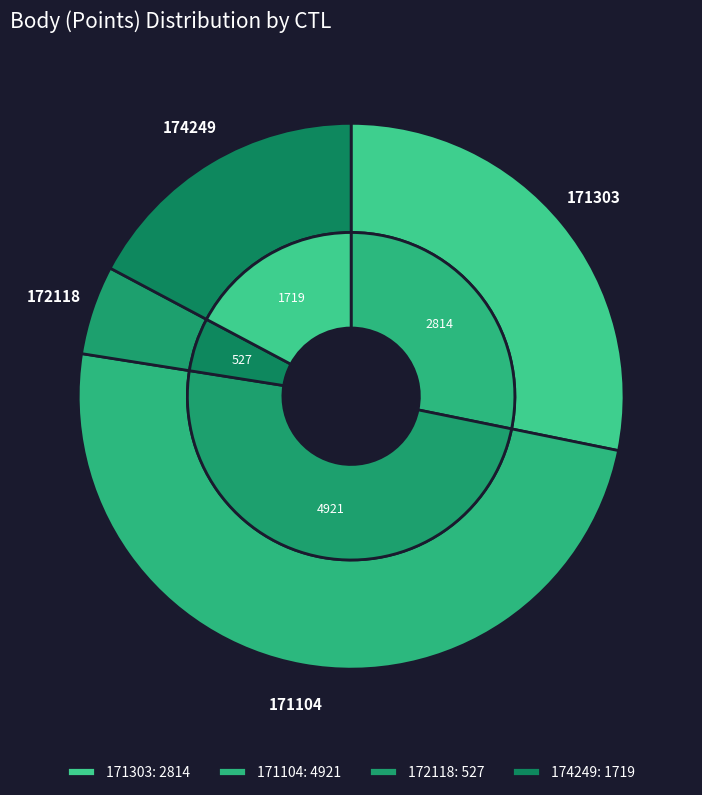

Is it true that 172118 is 17% of the pie?

False